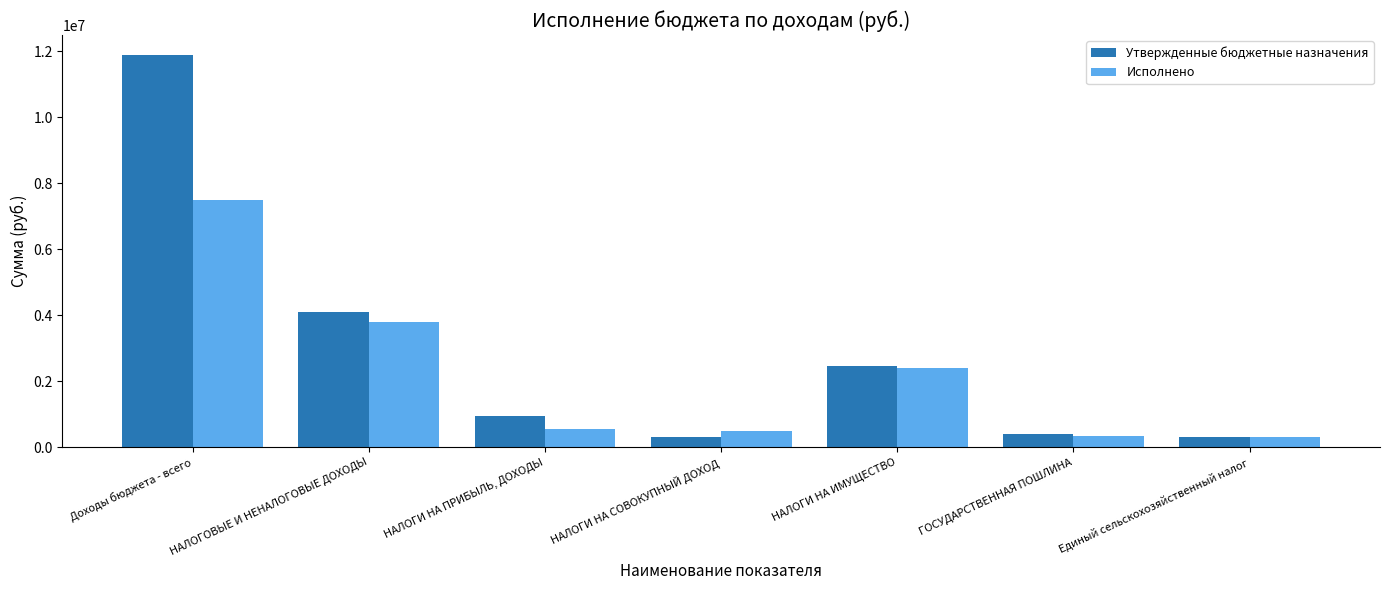

What is the minimum value shown in the chart?

300369.8